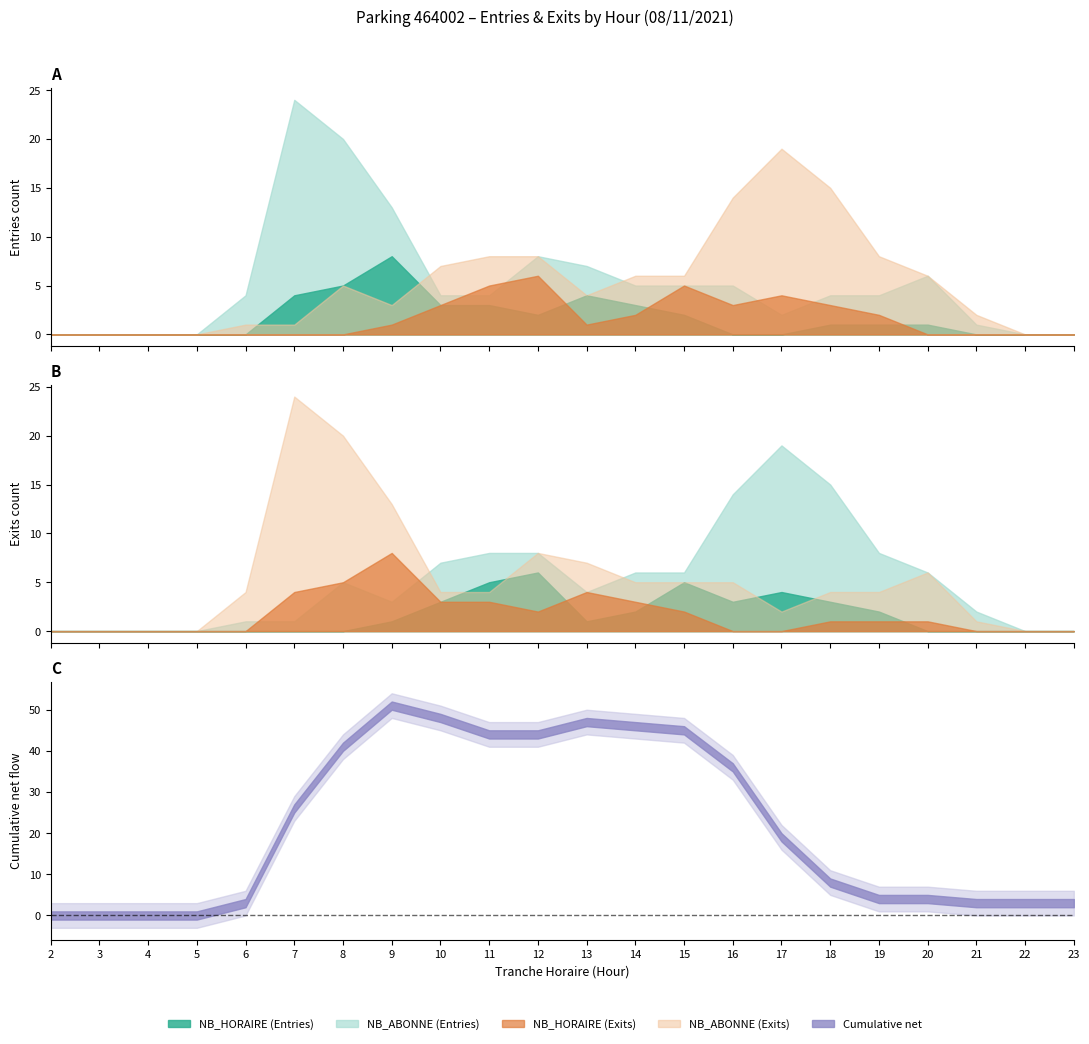

Does the chart have visible grid lines?

No